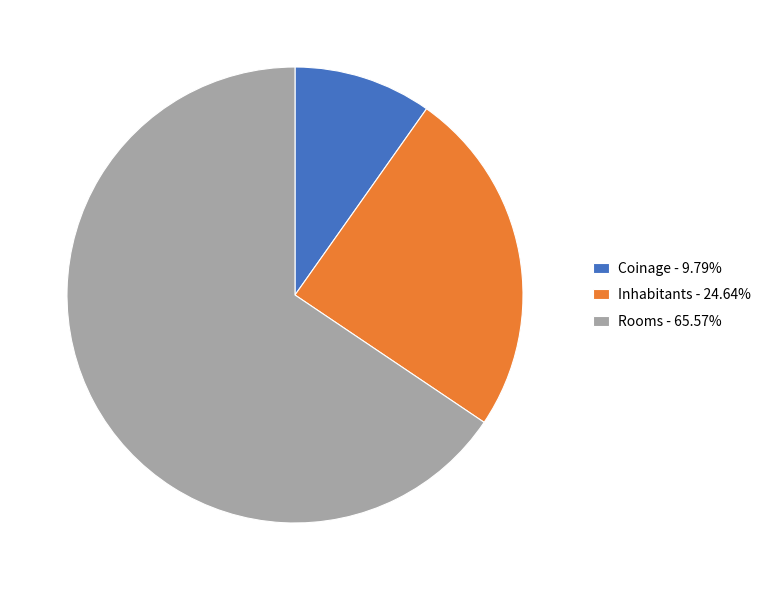

Does Rooms - 65.57% account for over 50% of the chart?

Yes